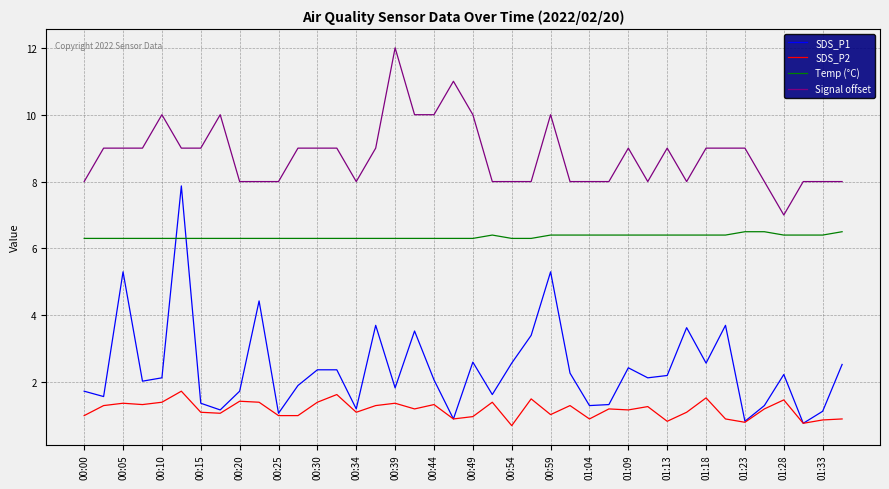

Which series has the widest spread of values?

SDS_P1